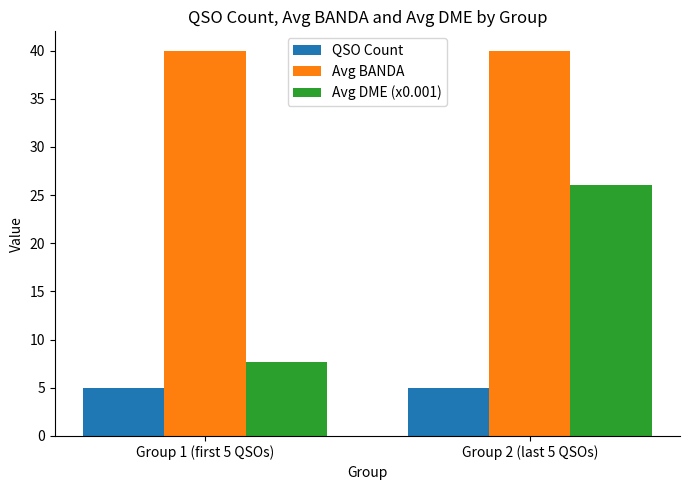

At how many categories does at least one series exceed 35?

2